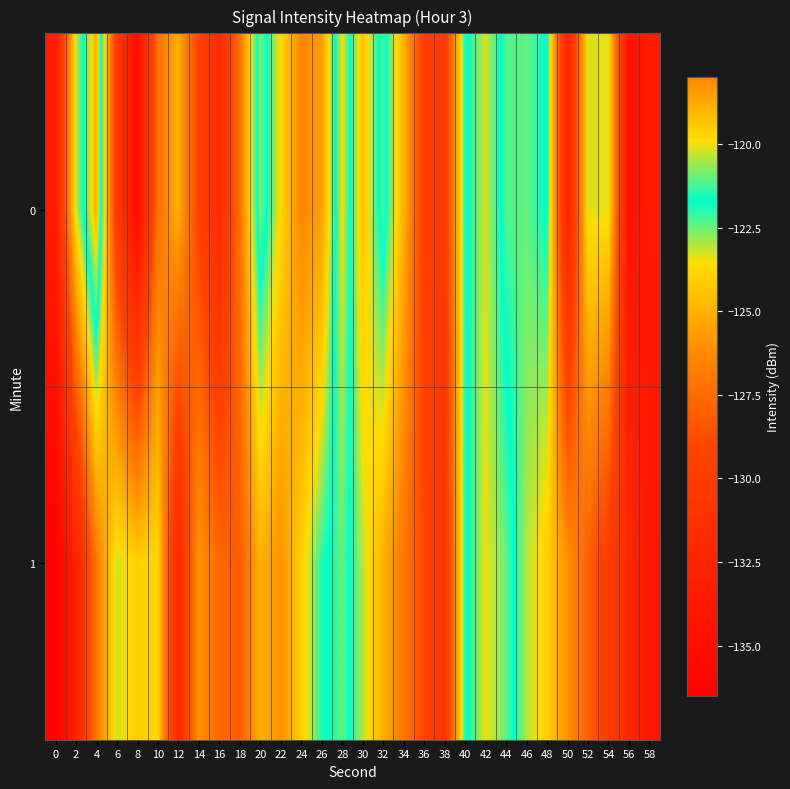

What is the total value across all series at 24?

-250.4